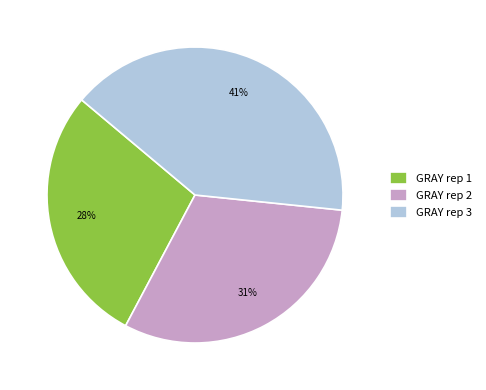

Rank the categories by value from lowest to highest.

GRAY rep 1, GRAY rep 2, GRAY rep 3